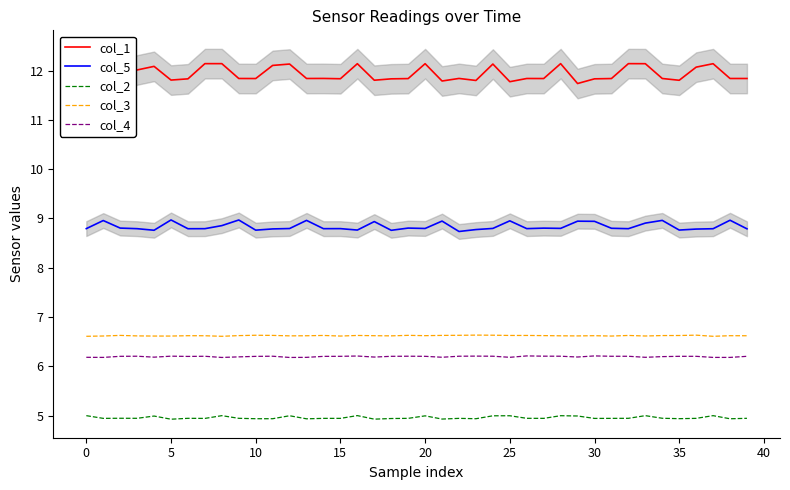

The col_2 series shows 2.3 at 25. True or false?

False